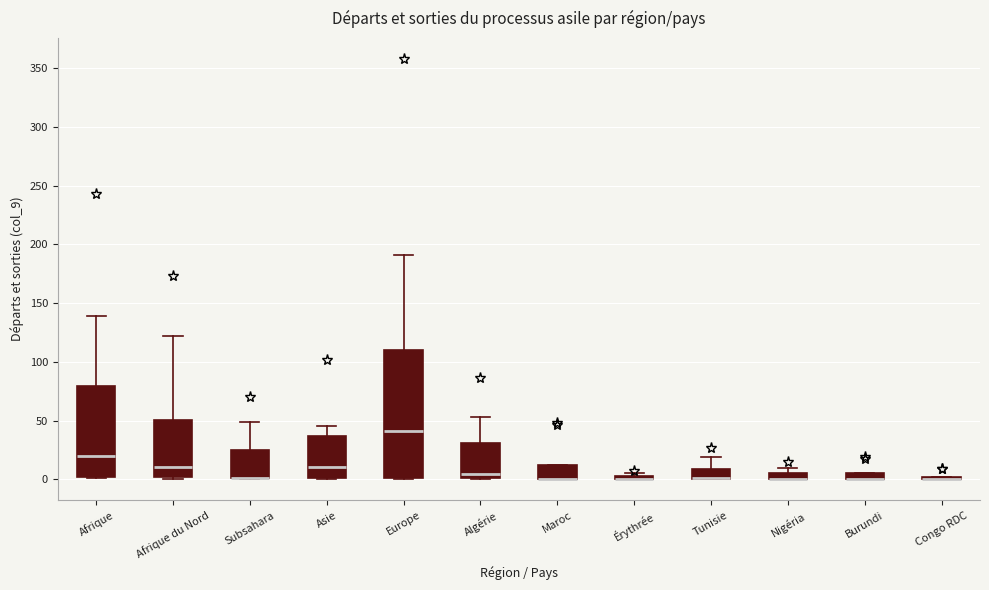

Comparing the boxes themselves (not the whiskers), which one is the tallest?

Europe